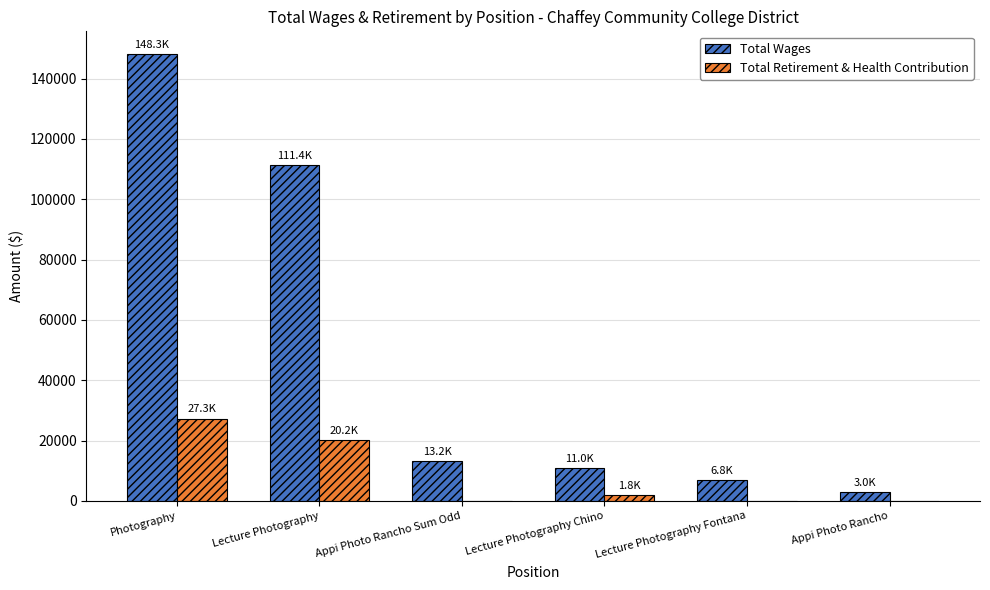

Which category has the highest value in the Total Wages series?

Photography